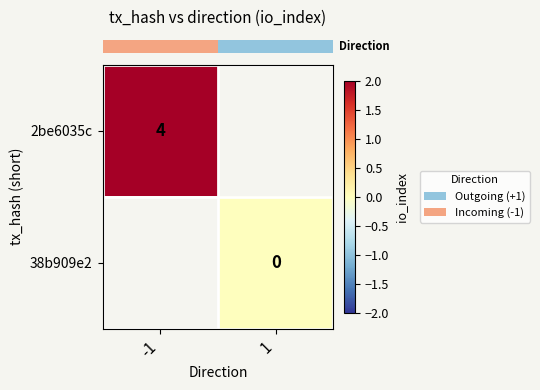

How many positive values does the row_0 series have?

1